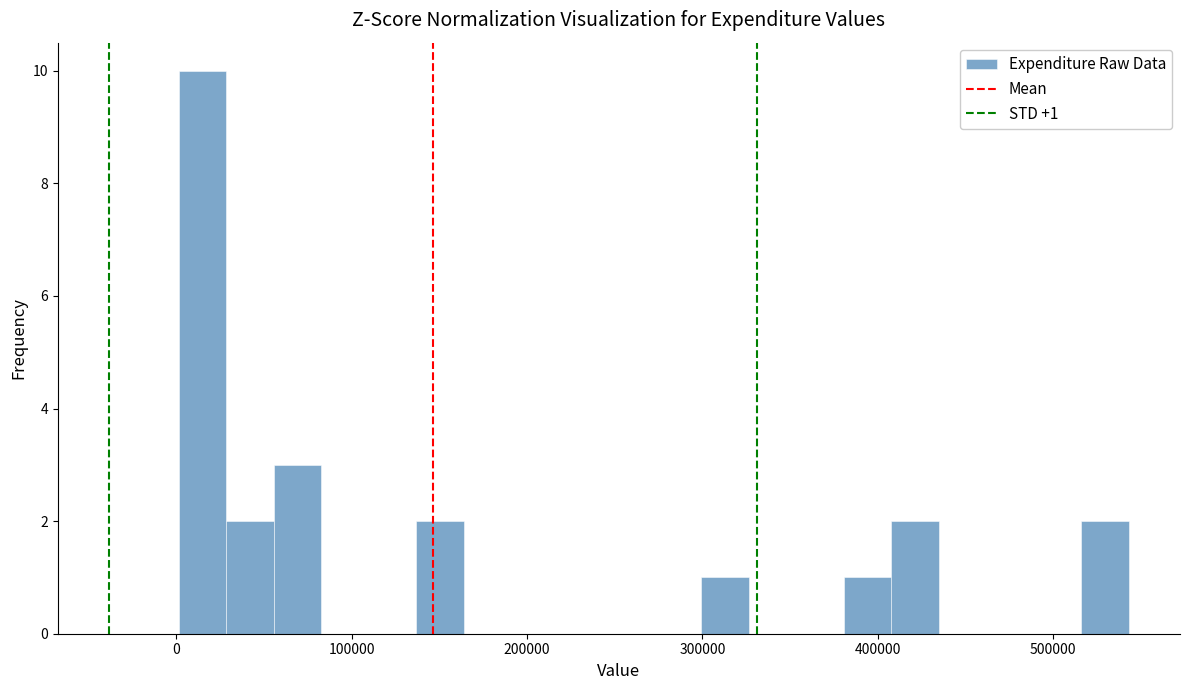

Read against the x-axis, roughly where is the centre of the tallest bar?

10000